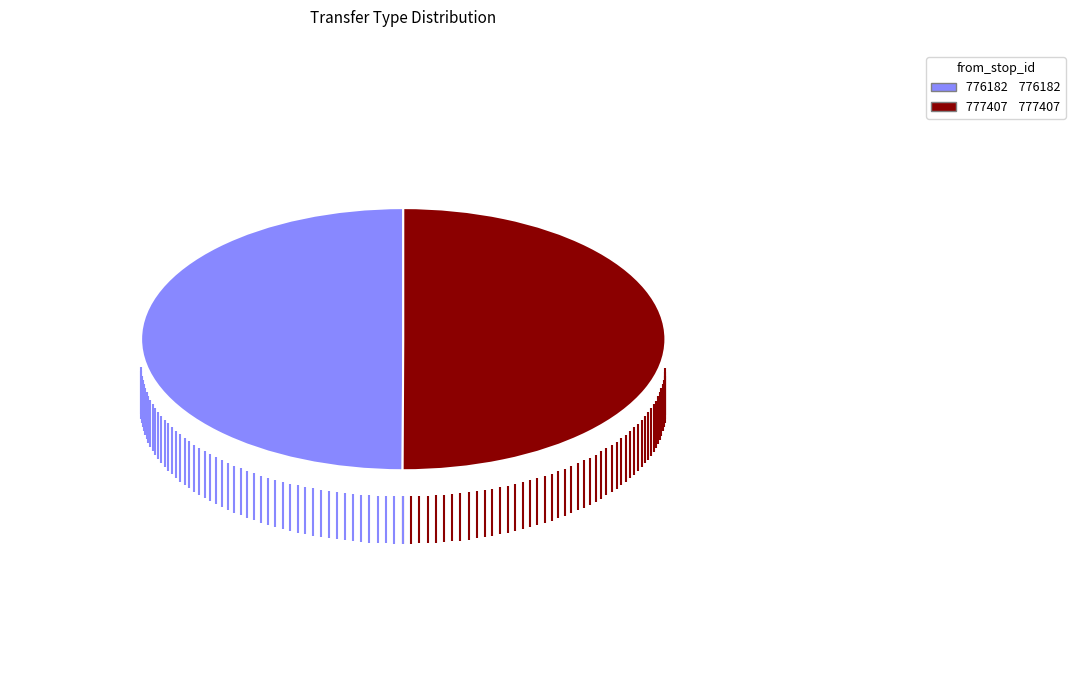

Approximately how many times larger is the value at 777407 compared to 776182?

1.0